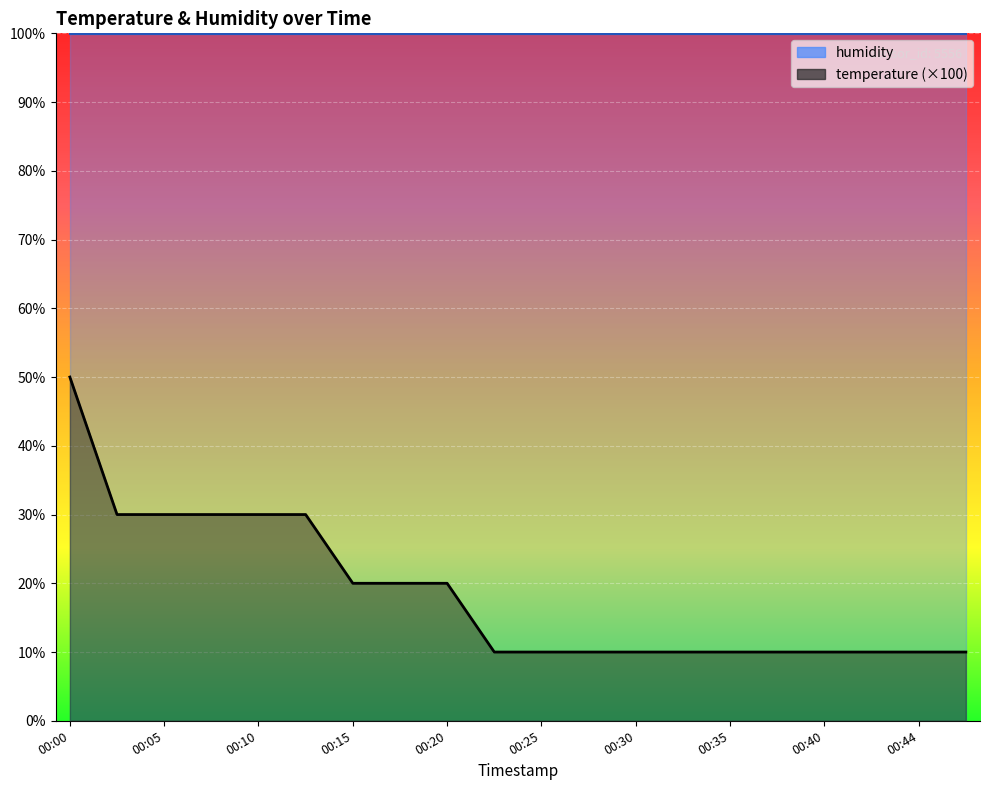

What is the average value?

18